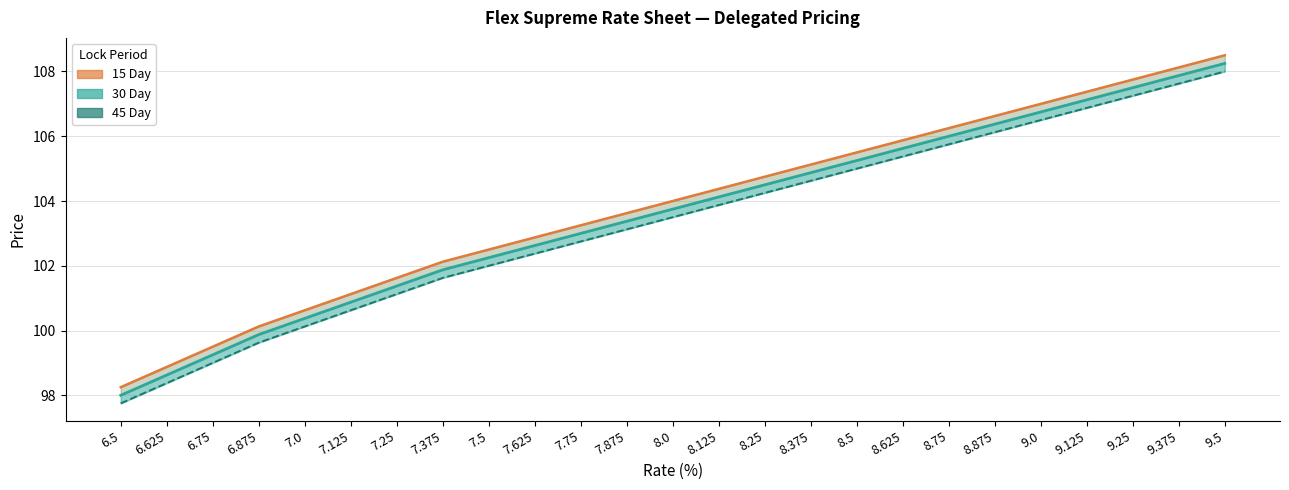

True or false: 45 Day has a value of 107.6 at 9.375.

True